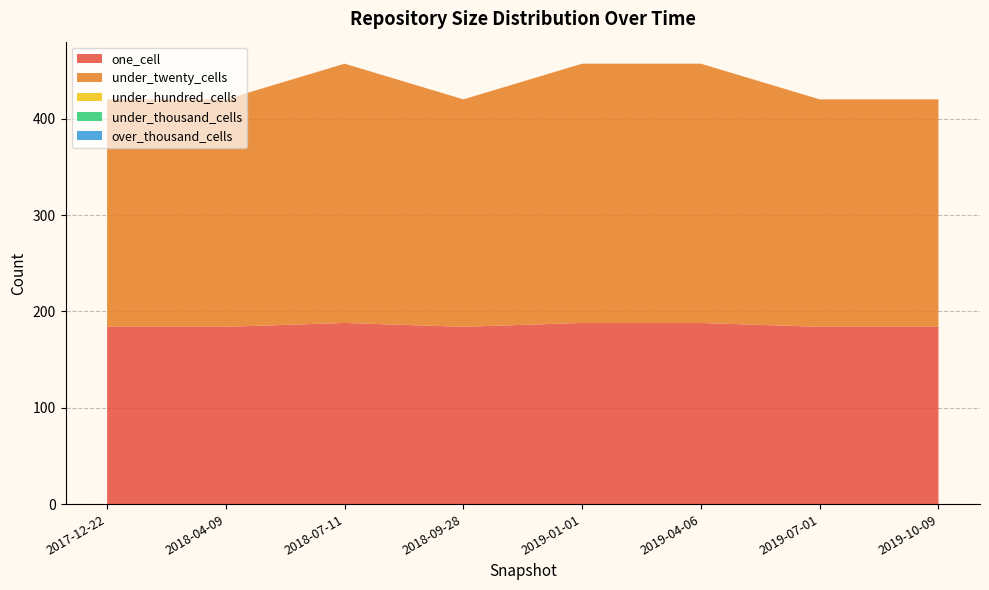

Reading left to right, transcribe all the data shown in this chart.

one_cell: 2017-12-22=184	2018-04-09=184	2018-07-11=188	2018-09-28=184	2019-01-01=188	2019-04-06=188	2019-07-01=184	2019-10-09=184
under_twenty_cells: 2017-12-22=236	2018-04-09=236	2018-07-11=269	2018-09-28=236	2019-01-01=269	2019-04-06=269	2019-07-01=236	2019-10-09=236
under_hundred_cells: 2017-12-22=0	2018-04-09=0	2018-07-11=0	2018-09-28=0	2019-01-01=0	2019-04-06=0	2019-07-01=0	2019-10-09=0
under_thousand_cells: 2017-12-22=0	2018-04-09=0	2018-07-11=0	2018-09-28=0	2019-01-01=0	2019-04-06=0	2019-07-01=0	2019-10-09=0
over_thousand_cells: 2017-12-22=0	2018-04-09=0	2018-07-11=0	2018-09-28=0	2019-01-01=0	2019-04-06=0	2019-07-01=0	2019-10-09=0